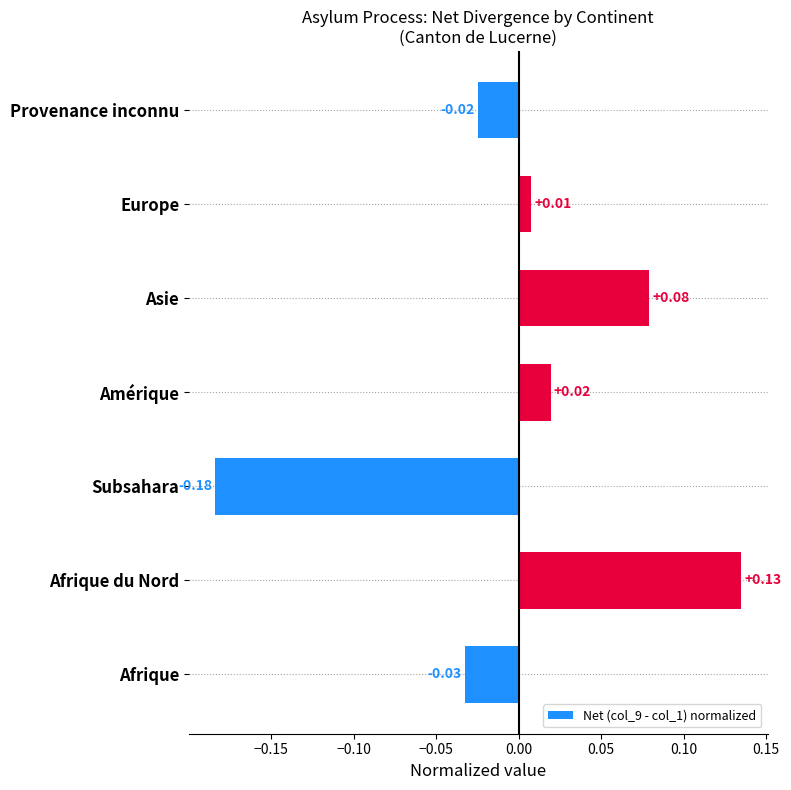

List the labels in order of value, smallest first.

Subsahara, Afrique, Provenance inconnu, Europe, Amérique, Asie, Afrique du Nord